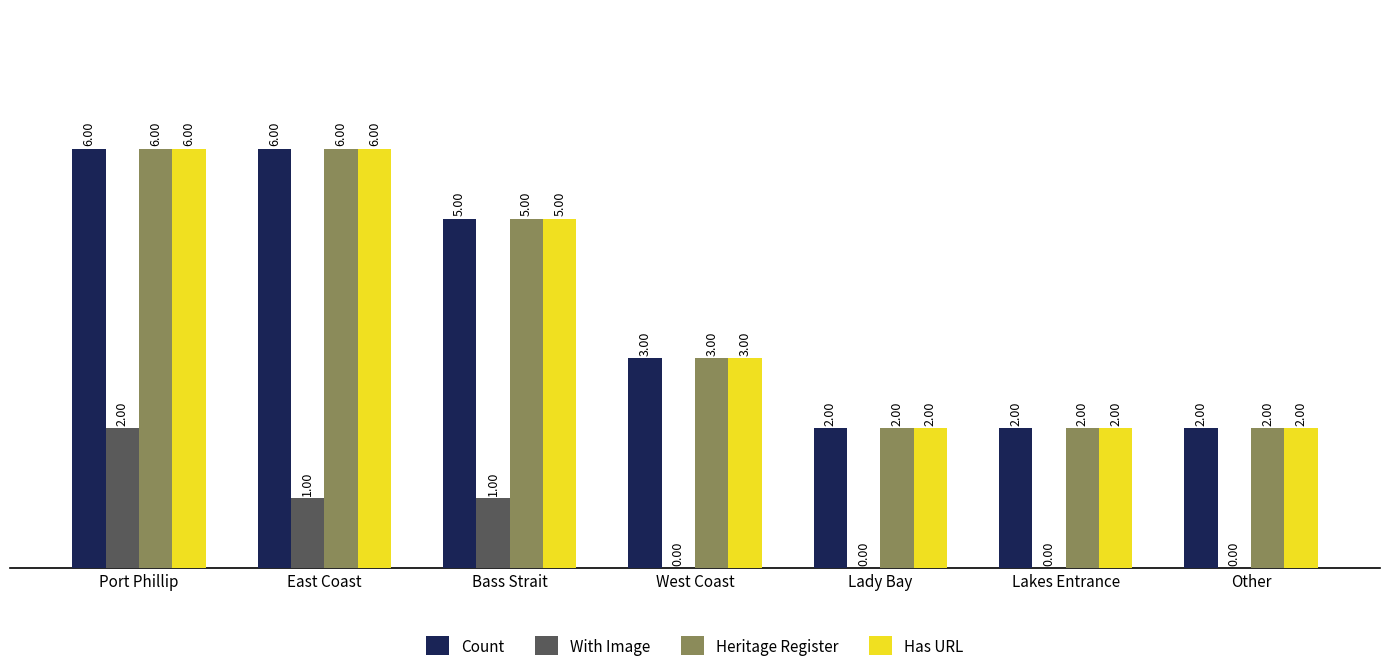

Where does the Has URL series first go above 3?

Port Phillip